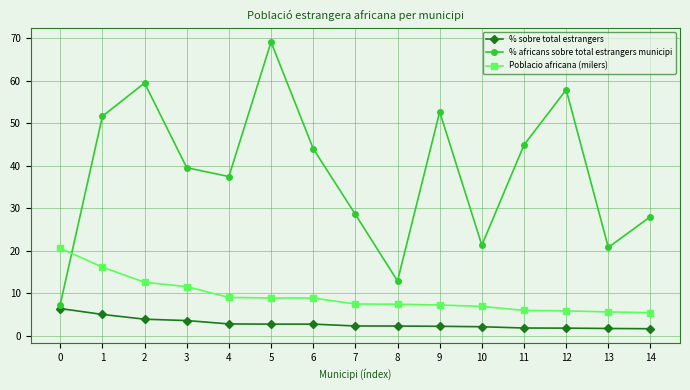

Which series has the widest spread of values?

% africans sobre total estrangers municipi